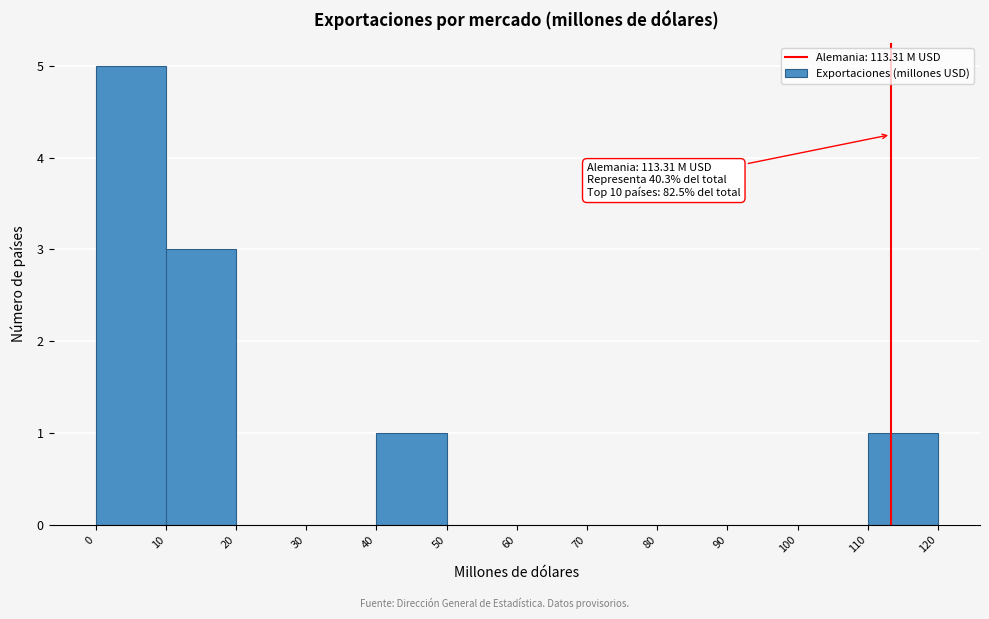

Over which range of the x-axis is the bar tallest?

0 to 10